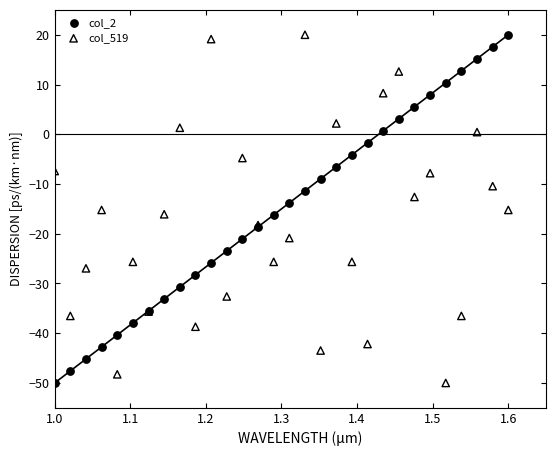

What is the X range (max minus min) for the scatter plot?

0.6